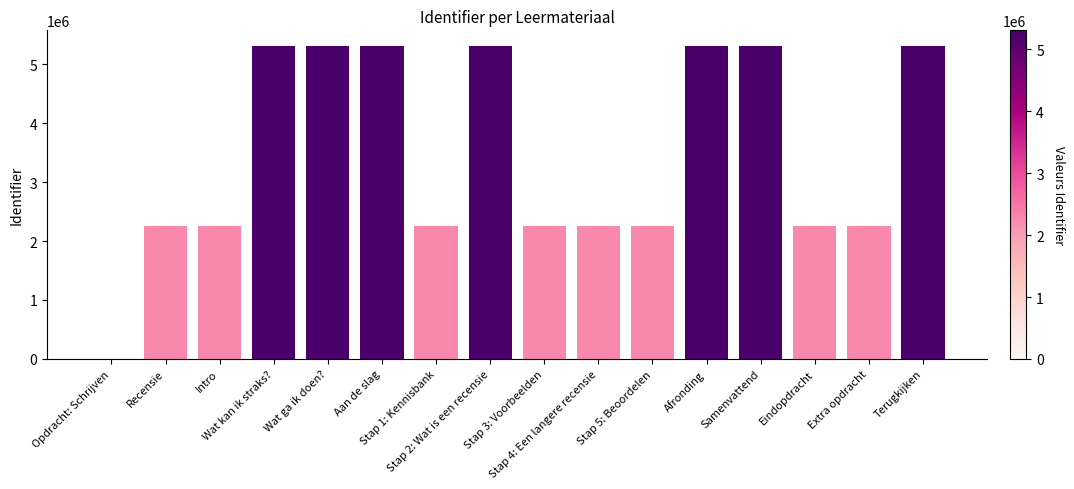

Count the number of categories in the chart.

16